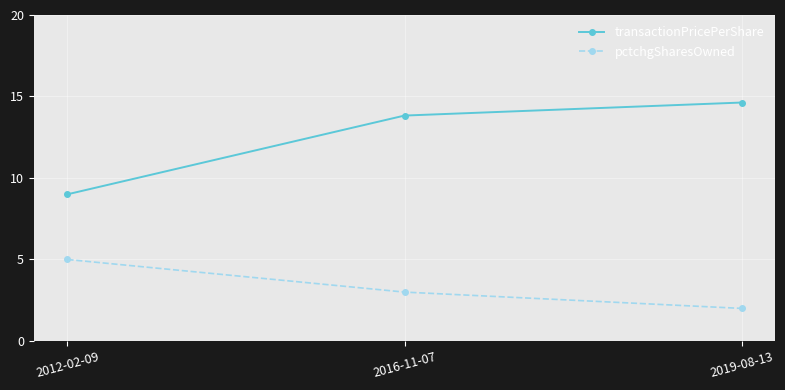

How many distinct data groups are displayed?

2